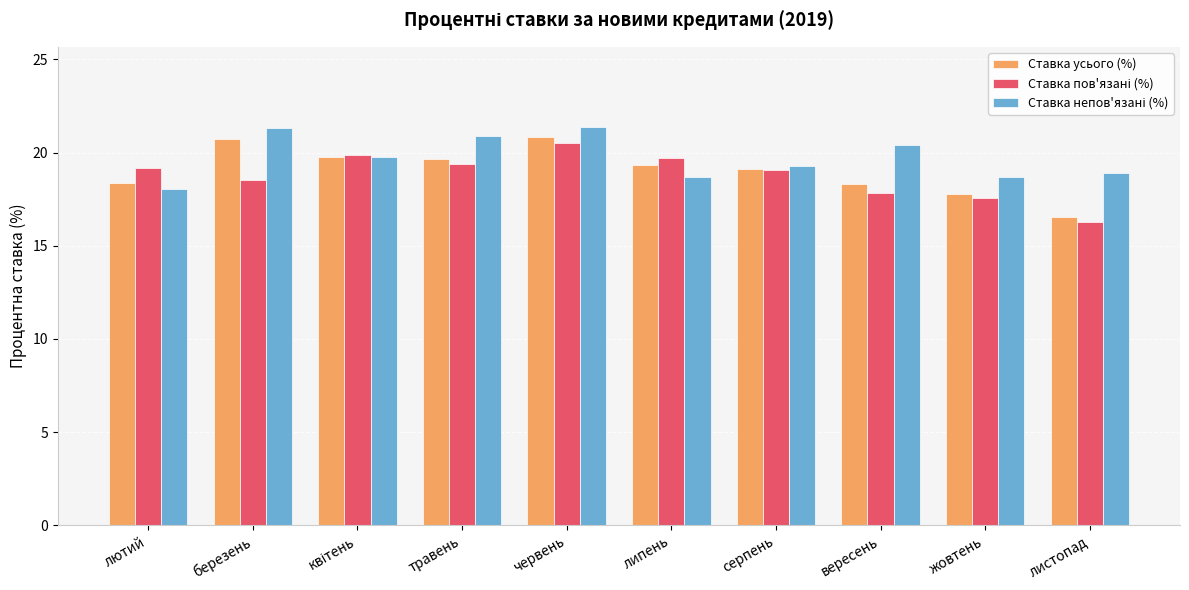

What is the smallest value displayed?

16.3